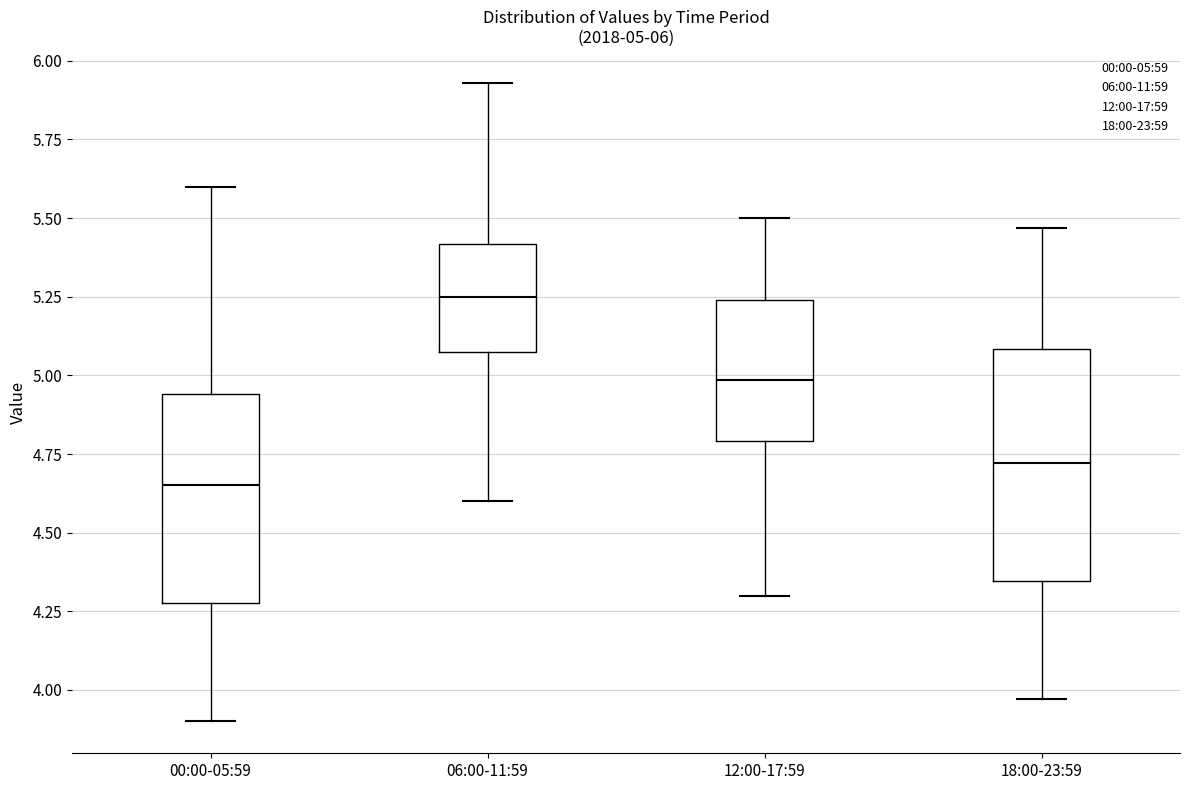

Comparing the boxes themselves (not the whiskers), which one is the tallest?

18:00-23:59